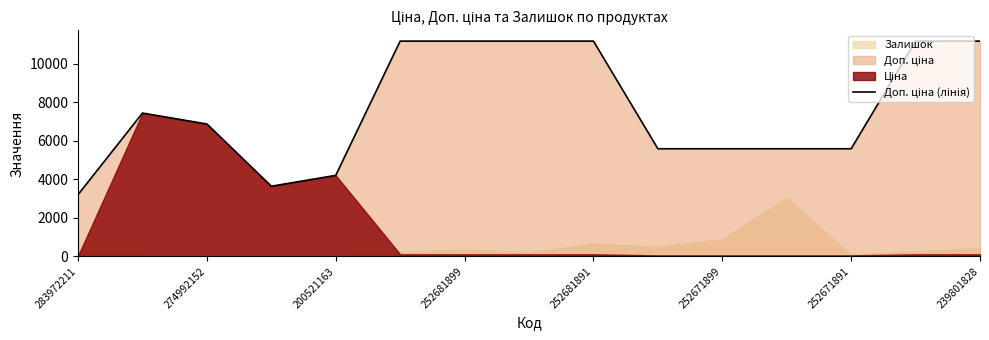

What is the difference between the second highest and second lowest values?

7528.0